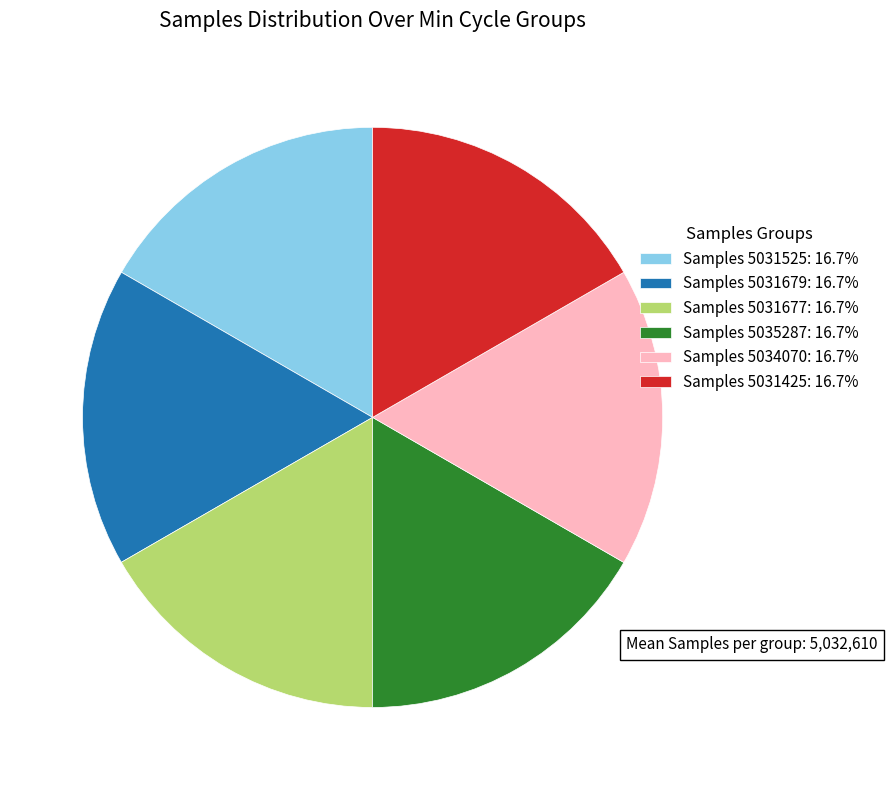

Approximately how many times larger is the value at Samples 5031679: 16.7% compared to Samples 5031425: 16.7%?

1.0